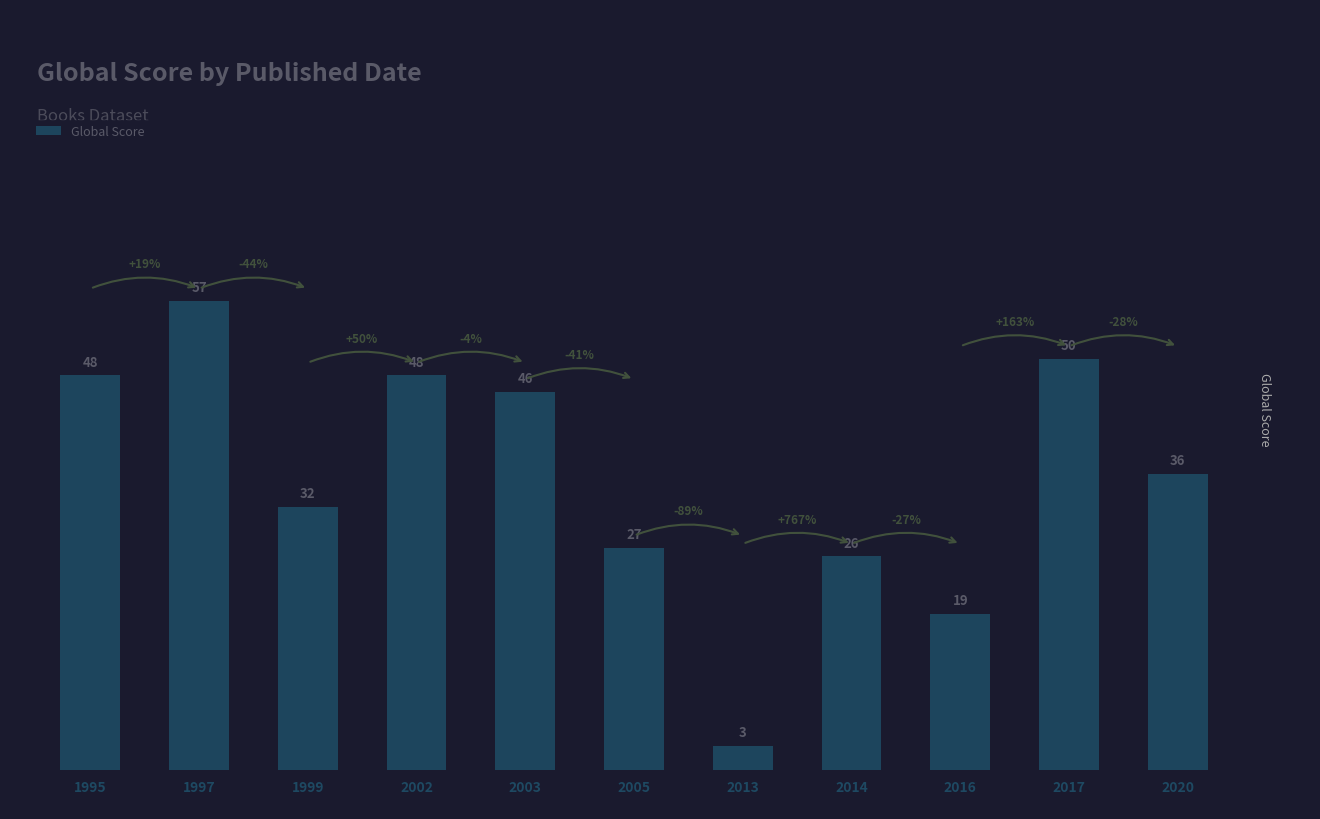

What is the value of the 2nd bar from the left?

57